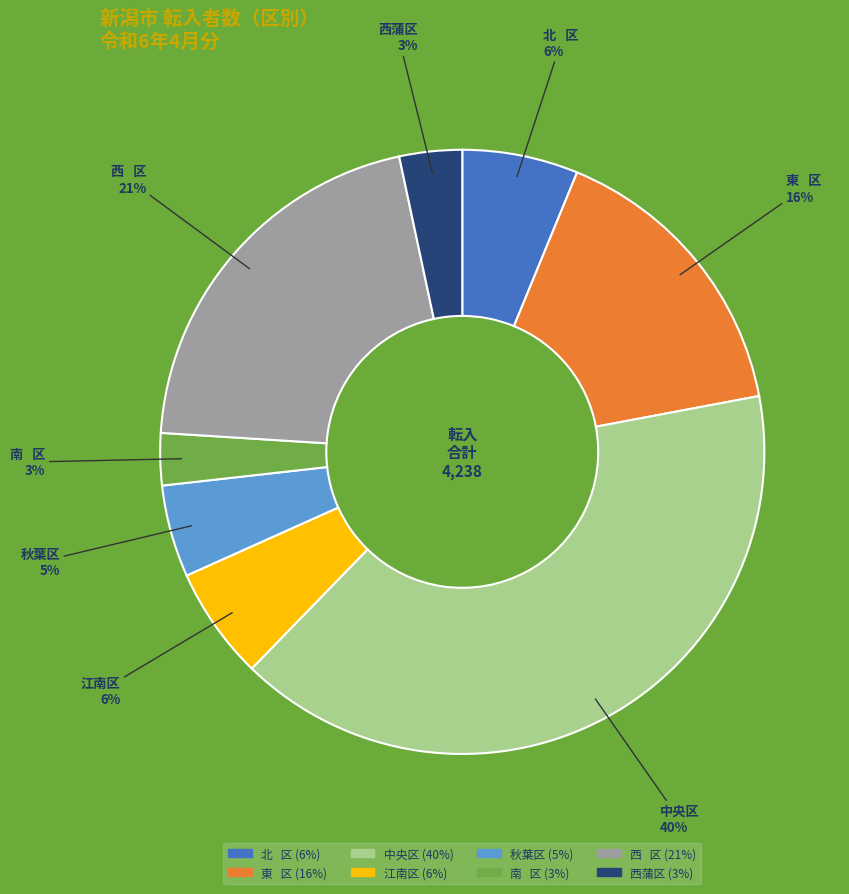

To the nearest percent, what percentage of the pie is 中央区?

40%